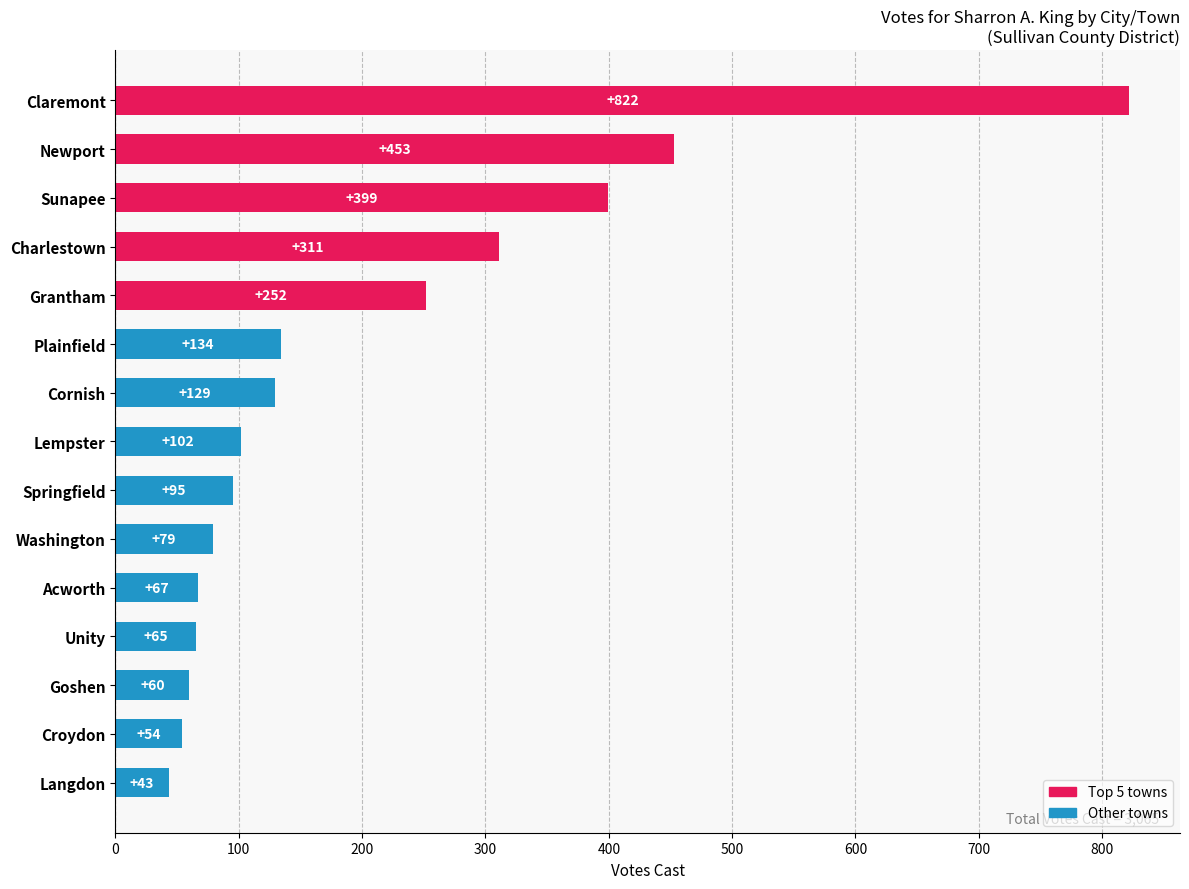

What is the approximate value at Acworth?

67